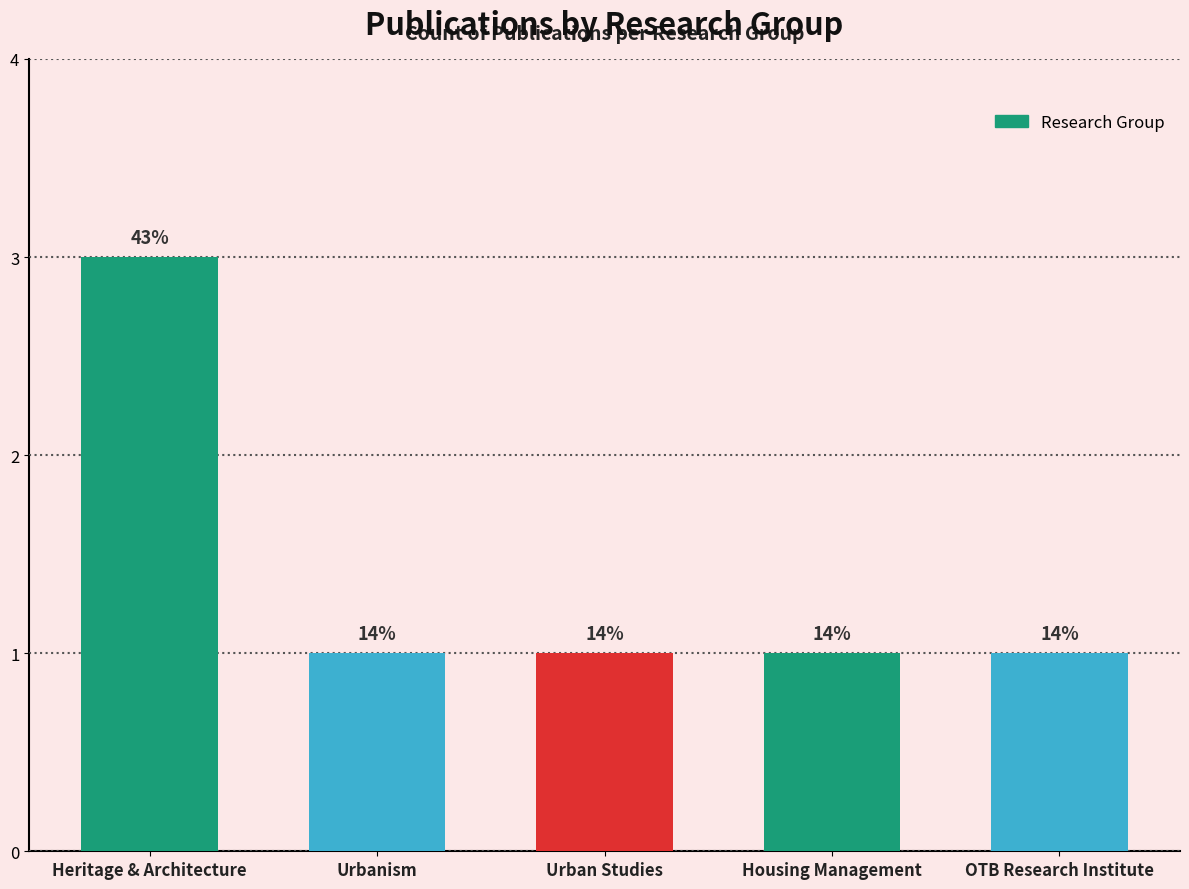

Does the chart contain any negative values?

No